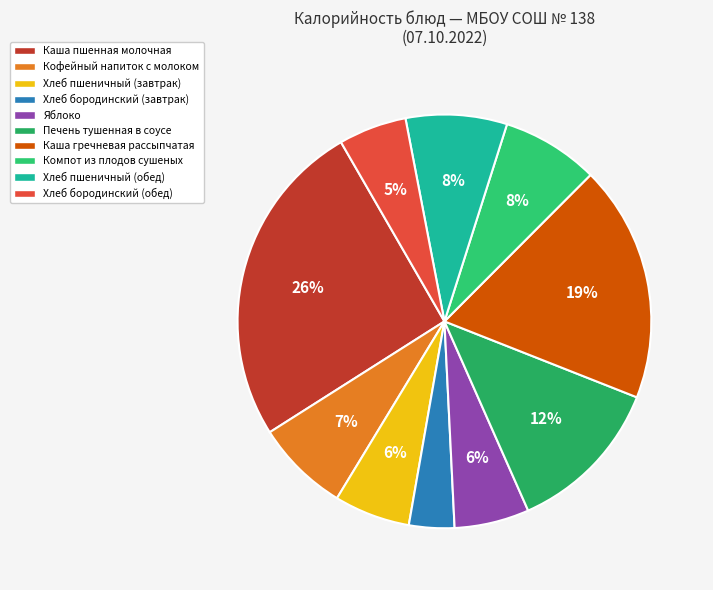

What is the largest slice in the pie chart?

Каша пшенная молочная